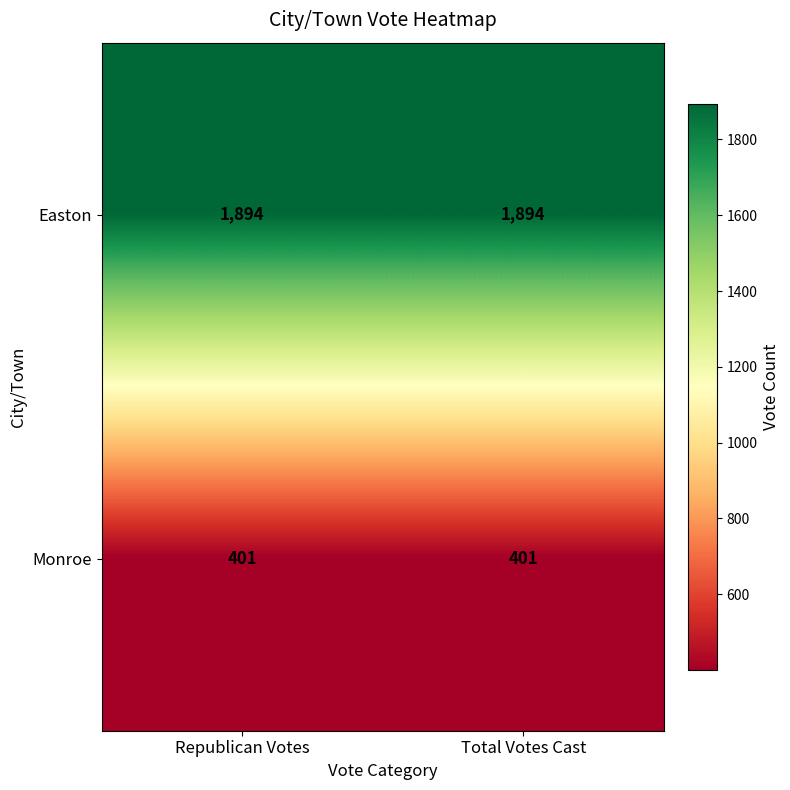

What is the minimum value for Monroe?

401